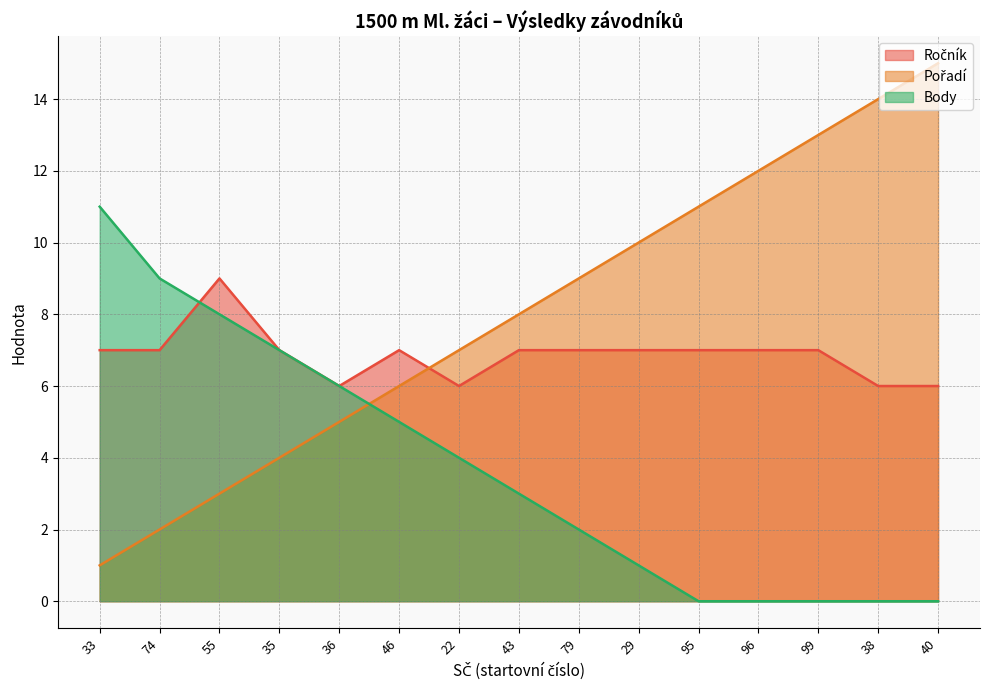

At how many categories does at least one series exceed 14?

1